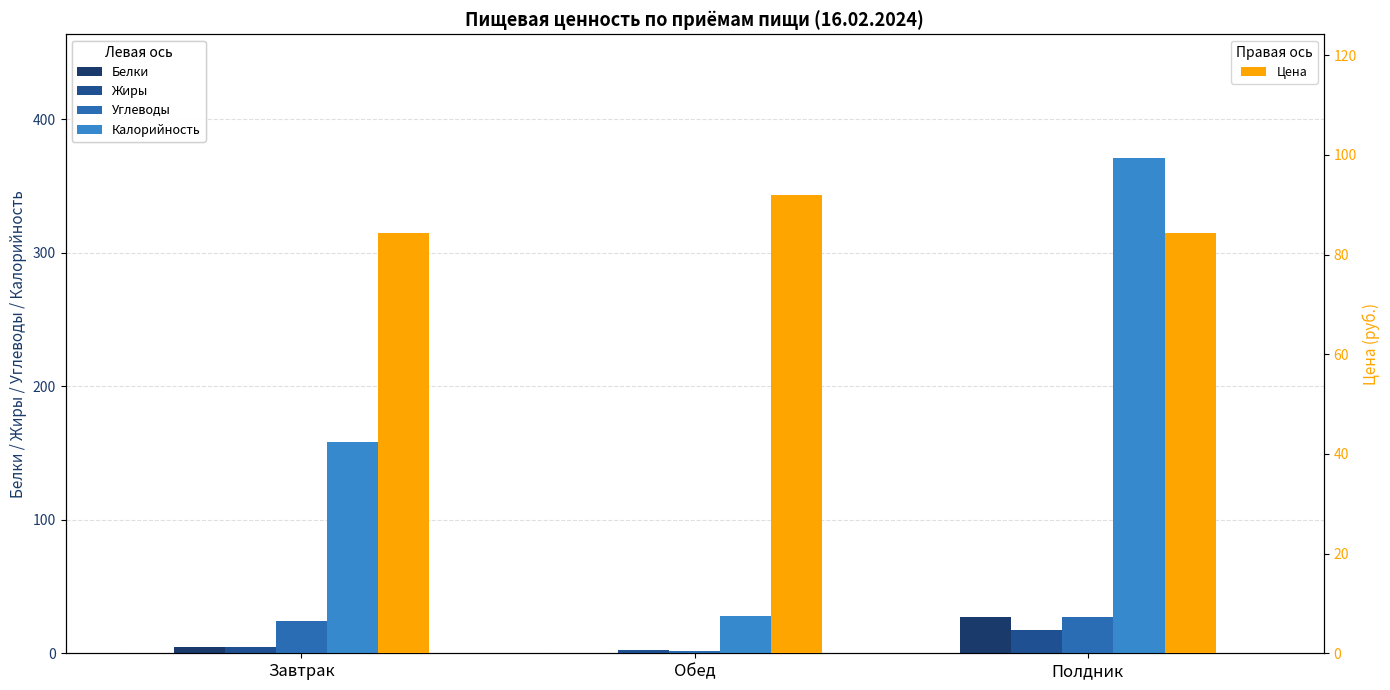

The value of Калорийность at Полдник is 246.6. True or false?

False